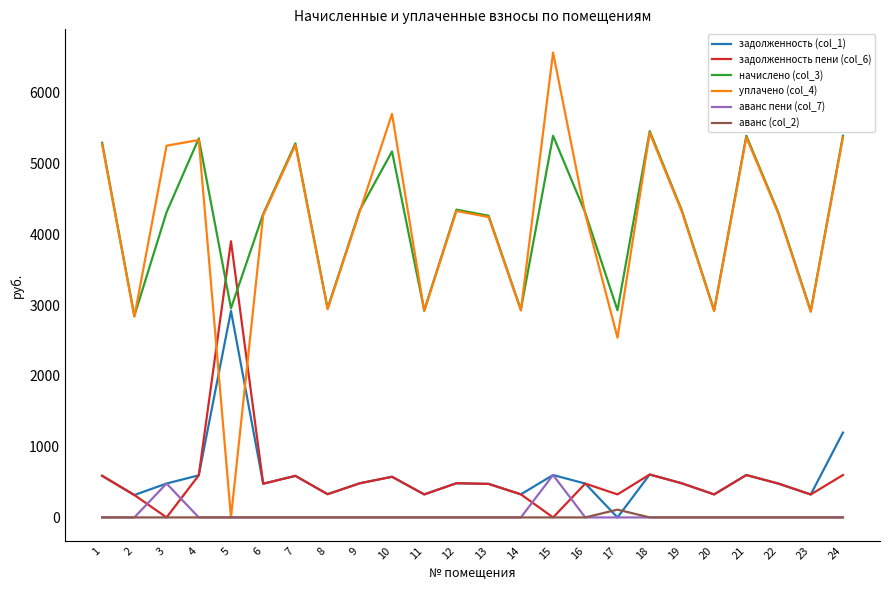

Does the chart have visible grid lines?

No